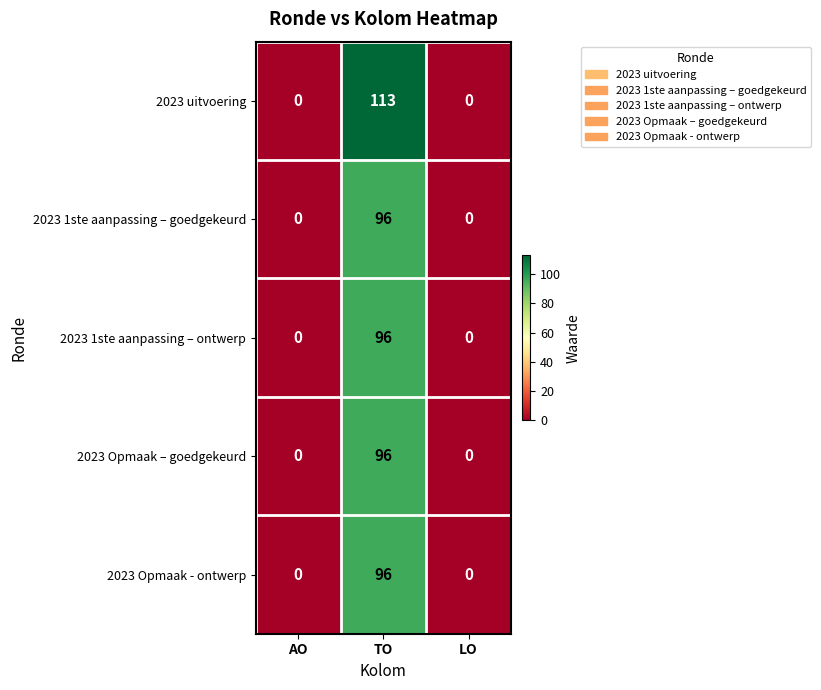

What is the highest value of the 2023 1ste aanpassing – ontwerp series?

96